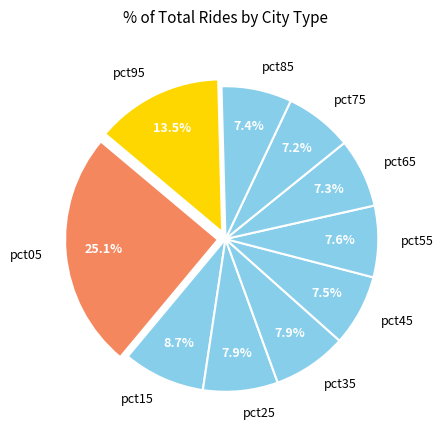

To the nearest percent, what is the combined percentage of pct95 and pct25?

21%